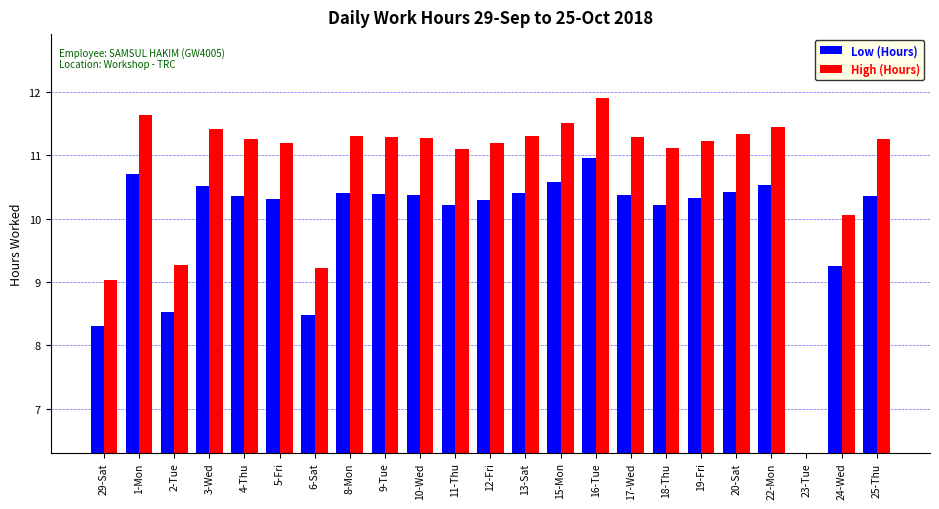

Reading left to right, extract all data points from this chart.

Low (Hours): 29-Sat=8.3	1-Mon=10.7	2-Tue=8.5	3-Wed=10.5	4-Thu=10.4	5-Fri=10.3	6-Sat=8.5	8-Mon=10.4	9-Tue=10.4	10-Wed=10.4	11-Thu=10.2	12-Fri=10.3	13-Sat=10.4	15-Mon=10.6	16-Tue=11.0	17-Wed=10.4	18-Thu=10.2	19-Fri=10.3	20-Sat=10.4	22-Mon=10.5	23-Tue=0.0	24-Wed=9.3	25-Thu=10.3
High (Hours): 29-Sat=9.0	1-Mon=11.6	2-Tue=9.3	3-Wed=11.4	4-Thu=11.3	5-Fri=11.2	6-Sat=9.2	8-Mon=11.3	9-Tue=11.3	10-Wed=11.3	11-Thu=11.1	12-Fri=11.2	13-Sat=11.3	15-Mon=11.5	16-Tue=11.9	17-Wed=11.3	18-Thu=11.1	19-Fri=11.2	20-Sat=11.3	22-Mon=11.4	23-Tue=0.0	24-Wed=10.1	25-Thu=11.2